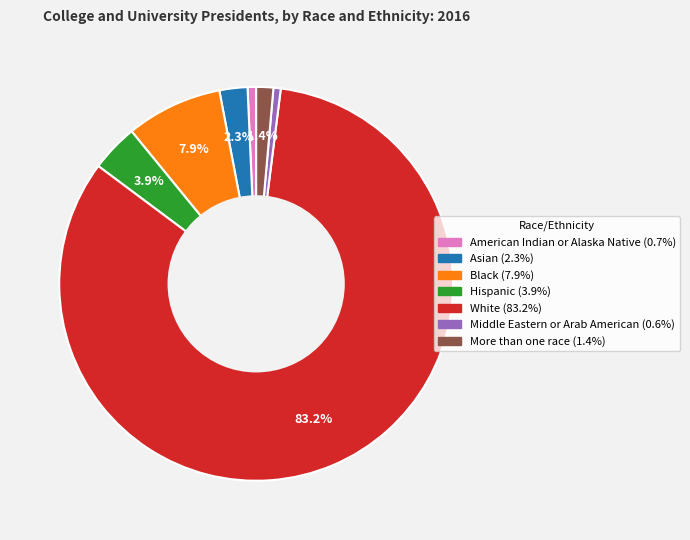

Is there a majority slice in this chart?

Yes